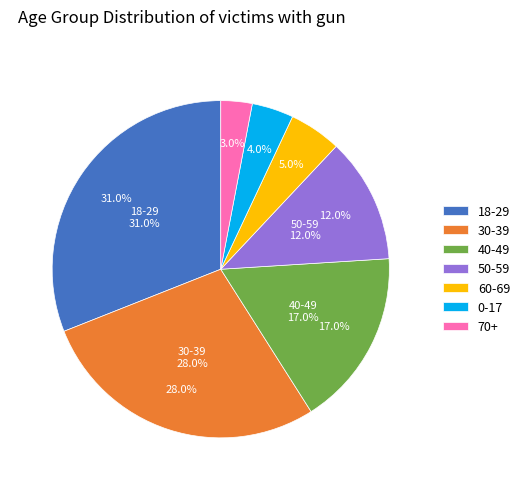

Rank the categories by value from lowest to highest.

70+, 0-17, 60-69, 50-59, 40-49, 30-39, 18-29